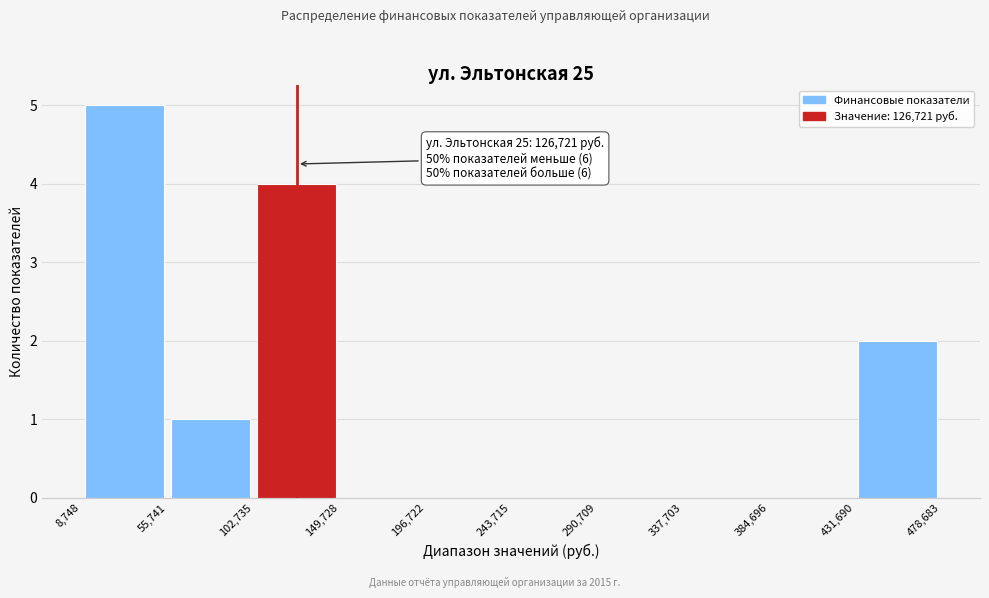

Over which range of the x-axis is the bar tallest?

8,748 to 55,741